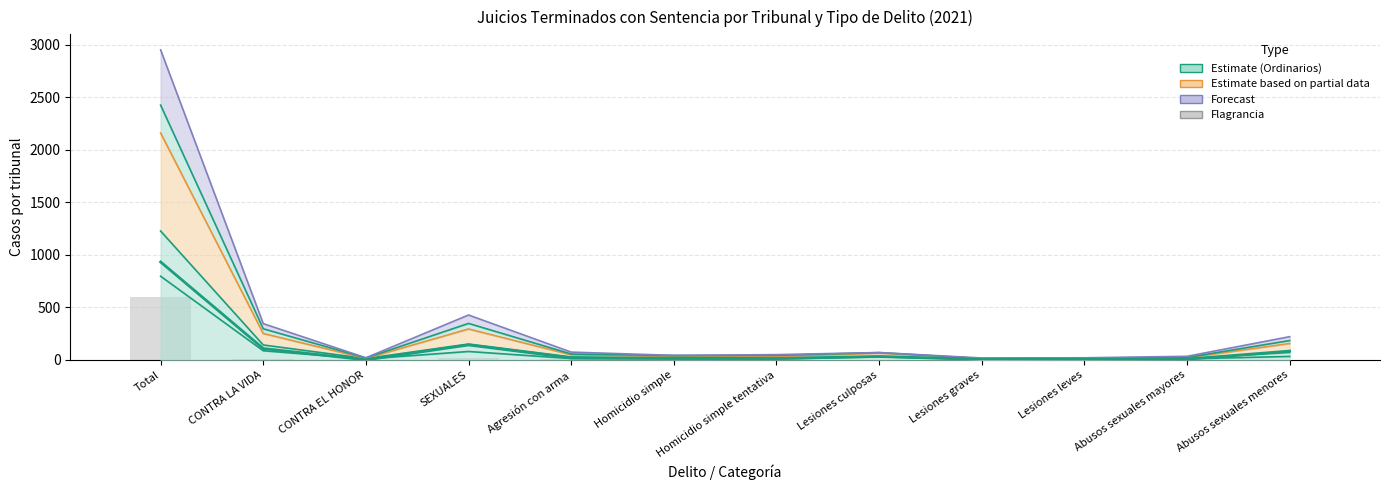

How many values are above zero?

7